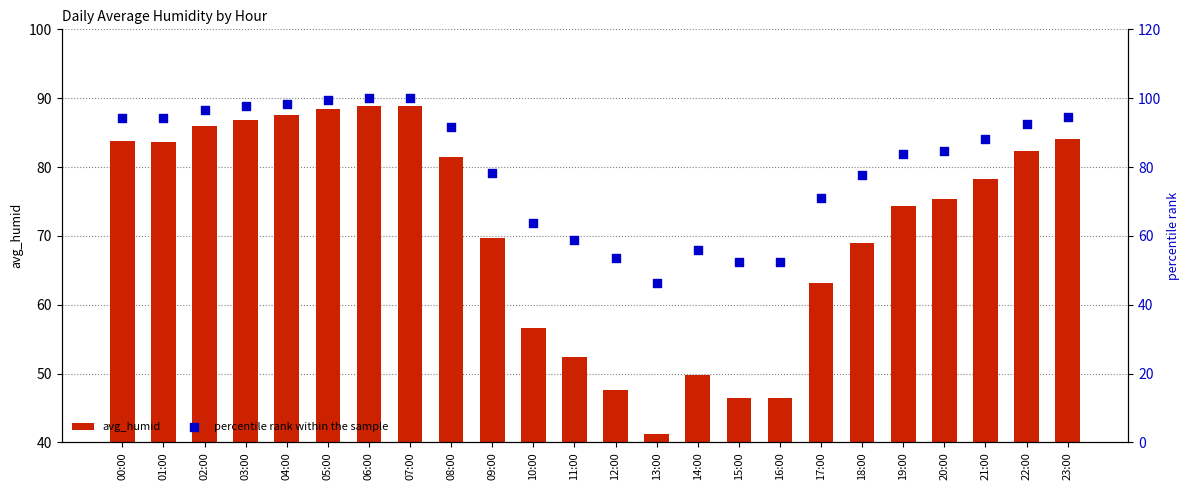

At how many categories does at least one series exceed 91?

11